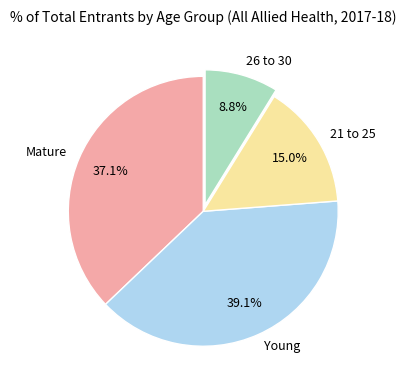

How many slices are in this pie chart?

4